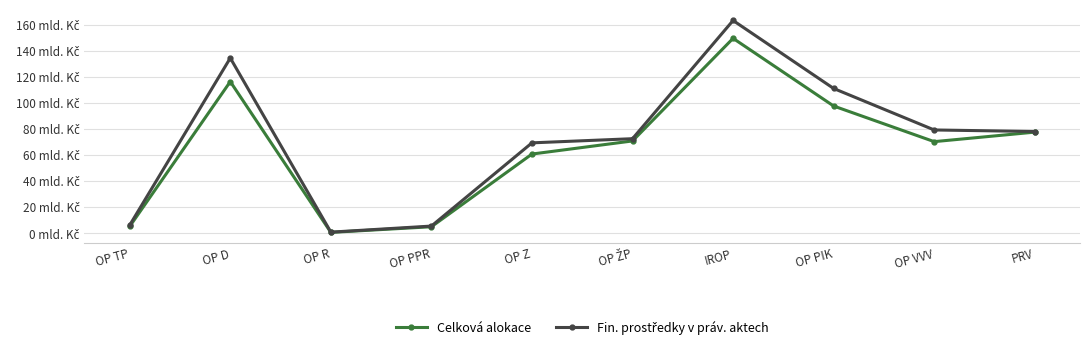

At how many categories does at least one series exceed 148?

1